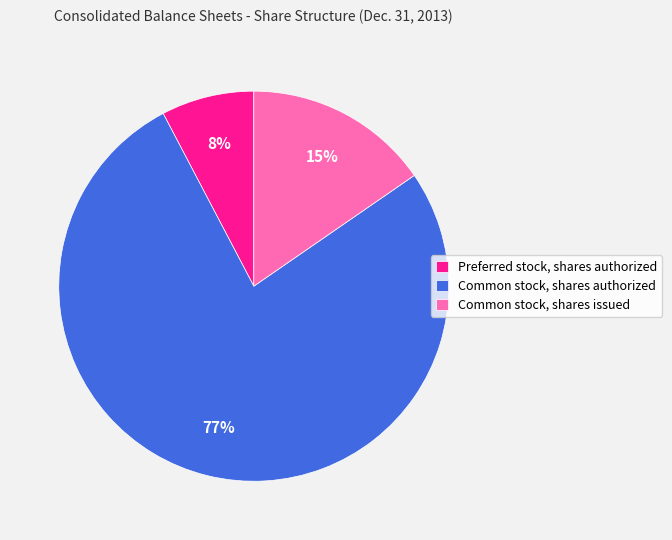

Between Preferred stock, shares authorized and Common stock, shares issued, which is larger?

Common stock, shares issued